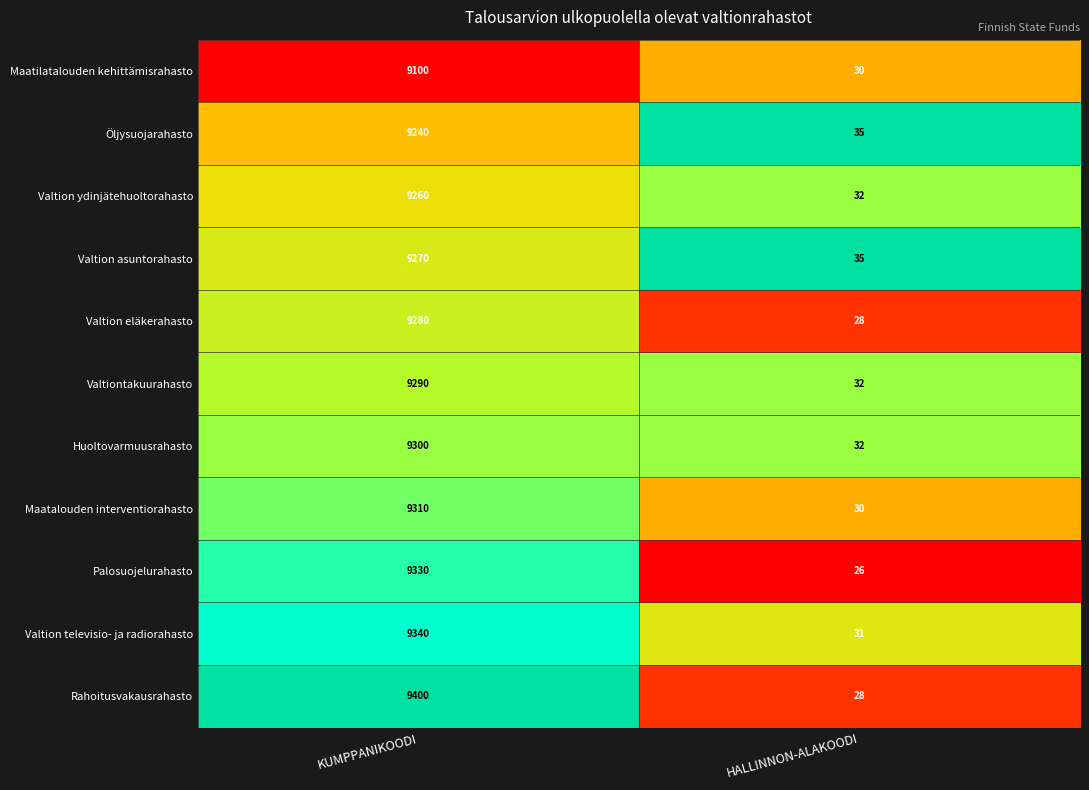

Between KUMPPANIKOODI and HALLINNON-ALAKOODI, which series saw the biggest shift?

Rahoitusvakausrahasto